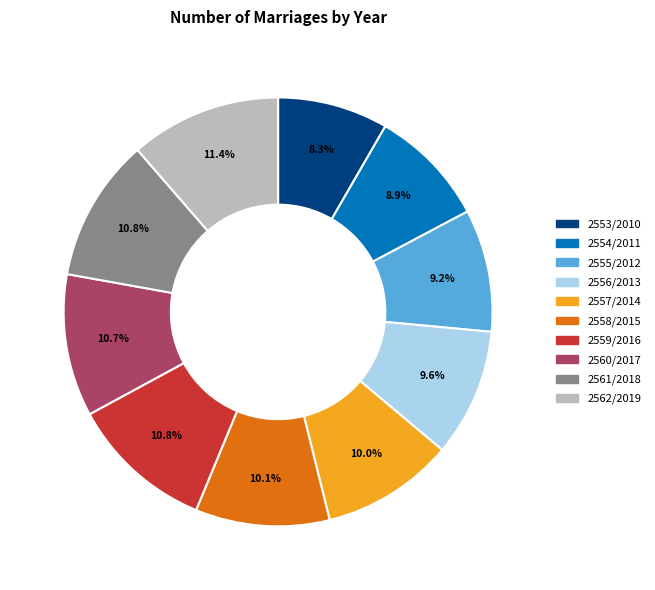

Which slice is the smallest?

2553/2010